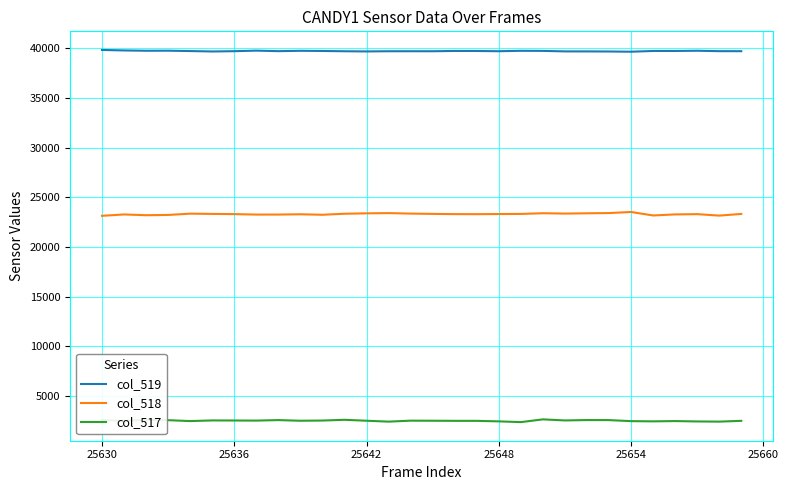

What is the lowest value of the col_517 series?

2363